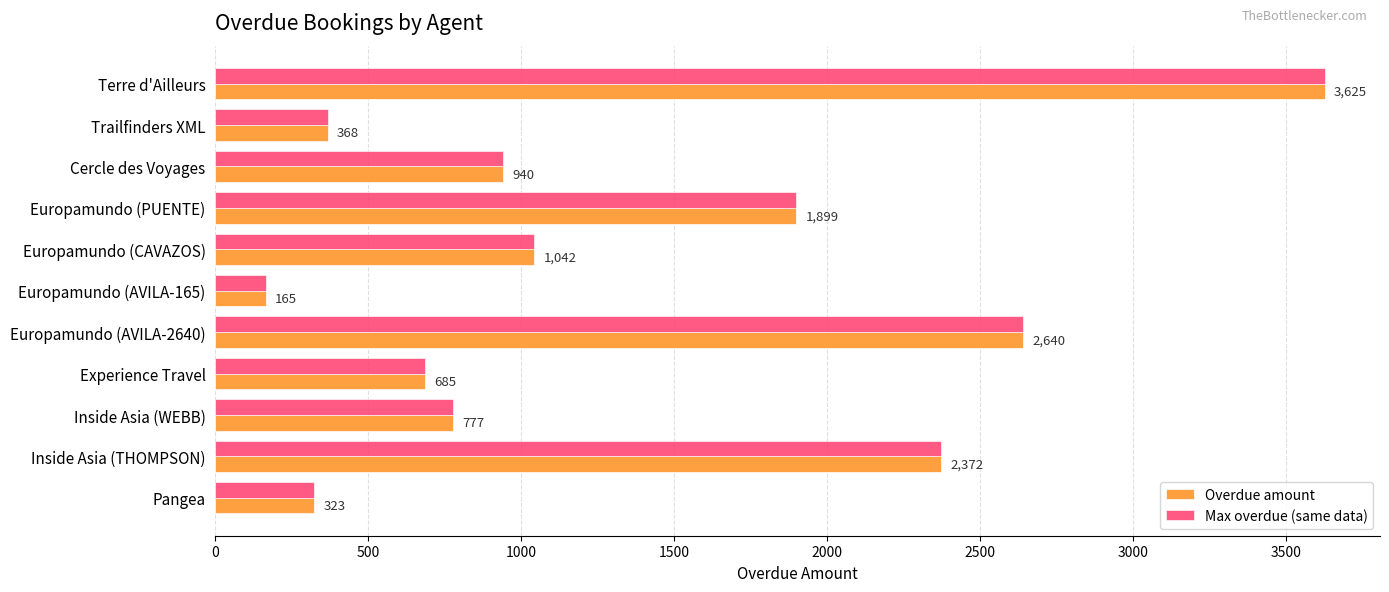

What is the sum of all Max overdue (same data) values?

14836